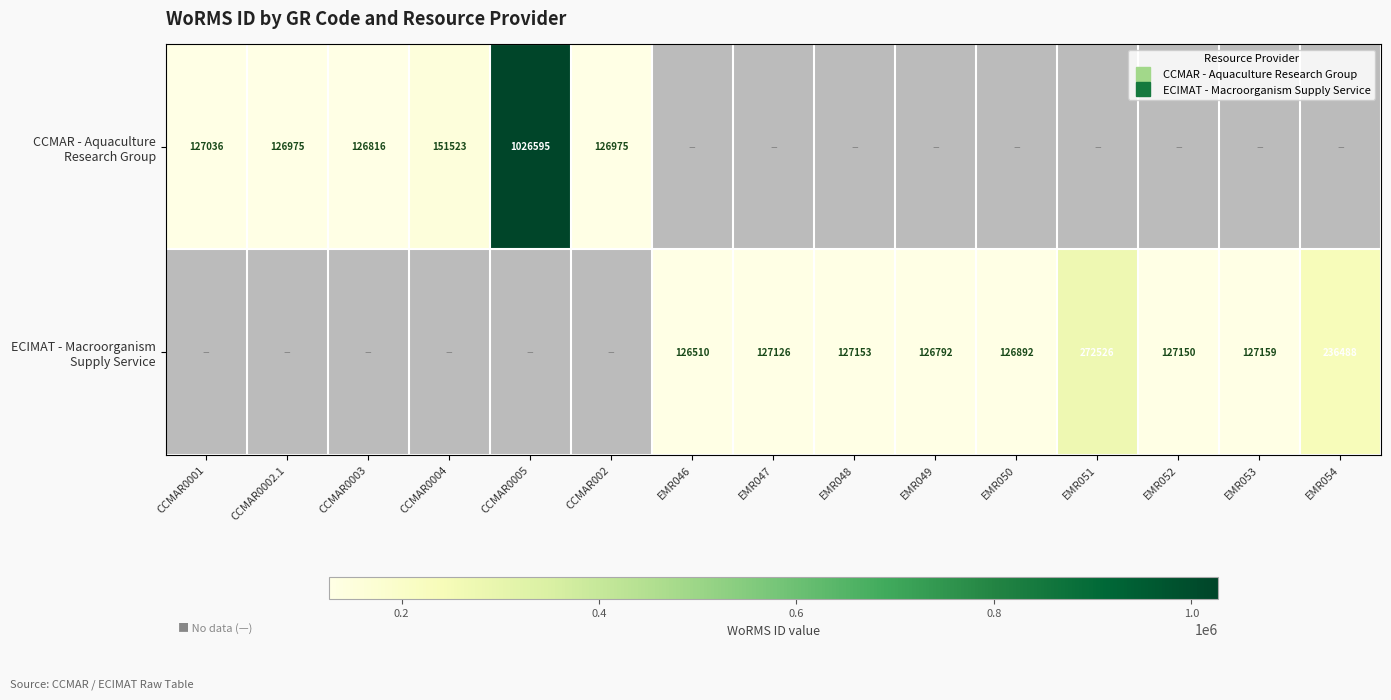

How many categories are shown in the chart?

15